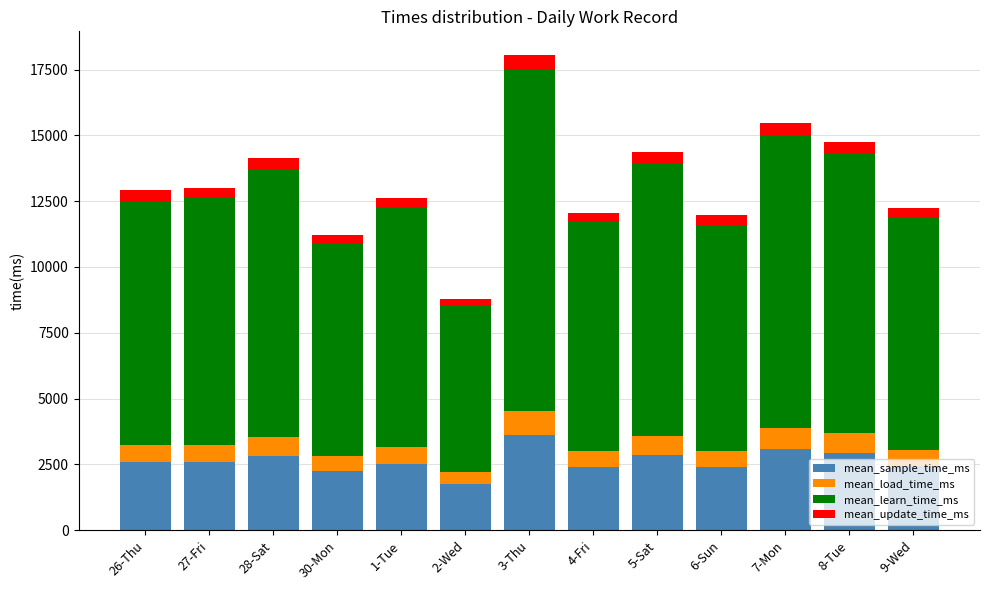

What is the total value across all series at 26-Thu?

12910.0